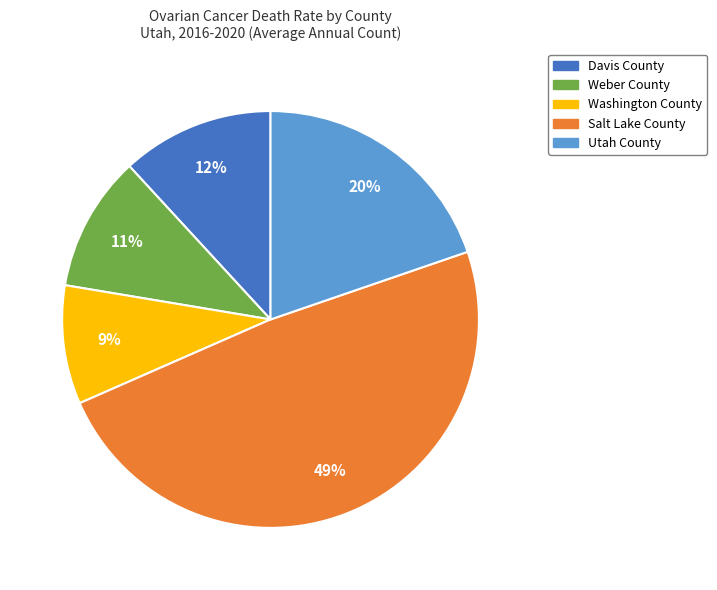

Is there a majority slice in this chart?

No